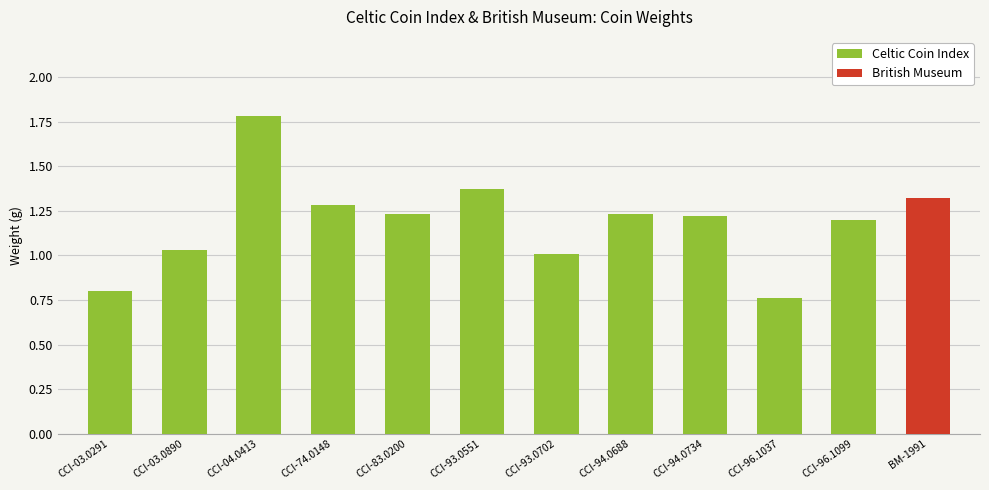

What is the change in value from CCI-74.0148 to CCI-94.0688?

-0.1